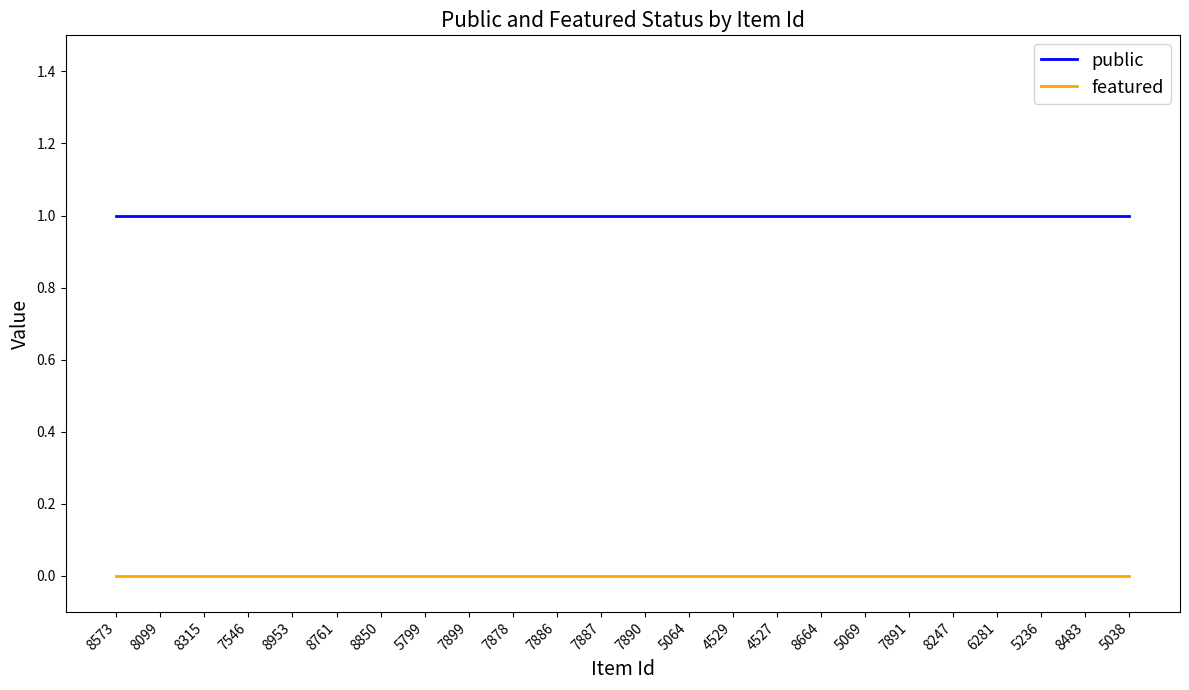

Does the chart have visible grid lines?

No